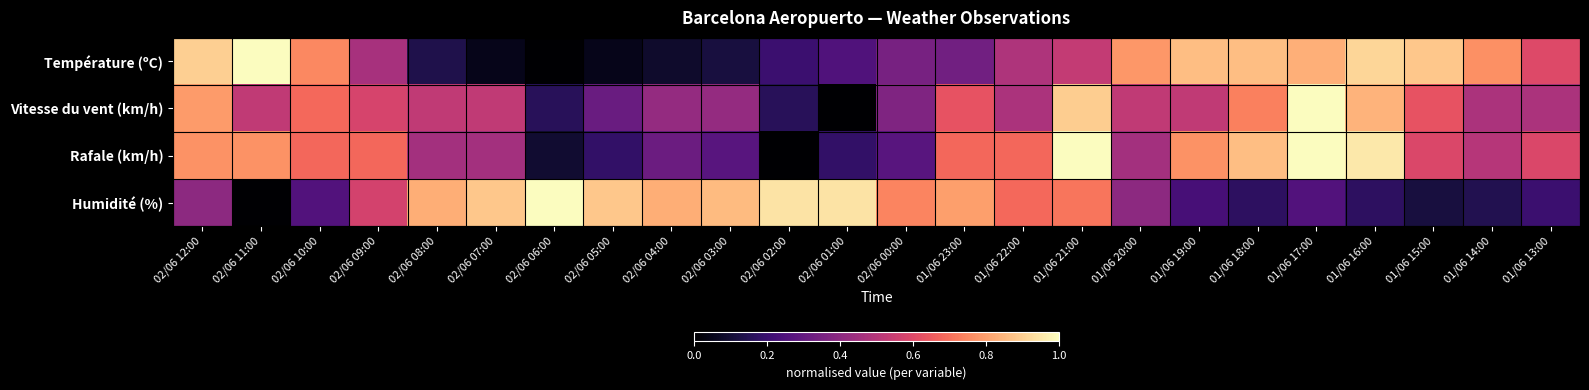

Reading left to right, transcribe all the data shown in this chart.

Température (ºC): 02/06 12:00=0.9	02/06 11:00=1.0	02/06 10:00=0.8	02/06 09:00=0.5	02/06 08:00=0.1	02/06 07:00=0.1	02/06 06:00=0.0	02/06 05:00=0.1	02/06 04:00=0.1	02/06 03:00=0.1	02/06 02:00=0.2	02/06 01:00=0.2	02/06 00:00=0.4	01/06 23:00=0.3	01/06 22:00=0.5	01/06 21:00=0.5	01/06 20:00=0.8	01/06 19:00=0.9	01/06 18:00=0.9	01/06 17:00=0.8	01/06 16:00=0.9	01/06 15:00=0.9	01/06 14:00=0.8	01/06 13:00=0.6
Vitesse du vent (km/h): 02/06 12:00=0.8	02/06 11:00=0.5	02/06 10:00=0.7	02/06 09:00=0.6	02/06 08:00=0.5	02/06 07:00=0.5	02/06 06:00=0.2	02/06 05:00=0.3	02/06 04:00=0.4	02/06 03:00=0.4	02/06 02:00=0.2	02/06 01:00=0.0	02/06 00:00=0.4	01/06 23:00=0.6	01/06 22:00=0.5	01/06 21:00=0.9	01/06 20:00=0.5	01/06 19:00=0.5	01/06 18:00=0.7	01/06 17:00=1.0	01/06 16:00=0.8	01/06 15:00=0.6	01/06 14:00=0.5	01/06 13:00=0.5
Rafale (km/h): 02/06 12:00=0.8	02/06 11:00=0.8	02/06 10:00=0.7	02/06 09:00=0.7	02/06 08:00=0.5	02/06 07:00=0.5	02/06 06:00=0.1	02/06 05:00=0.2	02/06 04:00=0.3	02/06 03:00=0.3	02/06 02:00=0.0	02/06 01:00=0.2	02/06 00:00=0.3	01/06 23:00=0.7	01/06 22:00=0.7	01/06 21:00=1.0	01/06 20:00=0.5	01/06 19:00=0.8	01/06 18:00=0.9	01/06 17:00=1.0	01/06 16:00=1.0	01/06 15:00=0.6	01/06 14:00=0.5	01/06 13:00=0.6
Humidité (%): 02/06 12:00=0.4	02/06 11:00=0.0	02/06 10:00=0.3	02/06 09:00=0.6	02/06 08:00=0.8	02/06 07:00=0.9	02/06 06:00=1.0	02/06 05:00=0.9	02/06 04:00=0.8	02/06 03:00=0.9	02/06 02:00=0.9	02/06 01:00=0.9	02/06 00:00=0.7	01/06 23:00=0.8	01/06 22:00=0.7	01/06 21:00=0.7	01/06 20:00=0.4	01/06 19:00=0.2	01/06 18:00=0.2	01/06 17:00=0.3	01/06 16:00=0.2	01/06 15:00=0.1	01/06 14:00=0.1	01/06 13:00=0.2